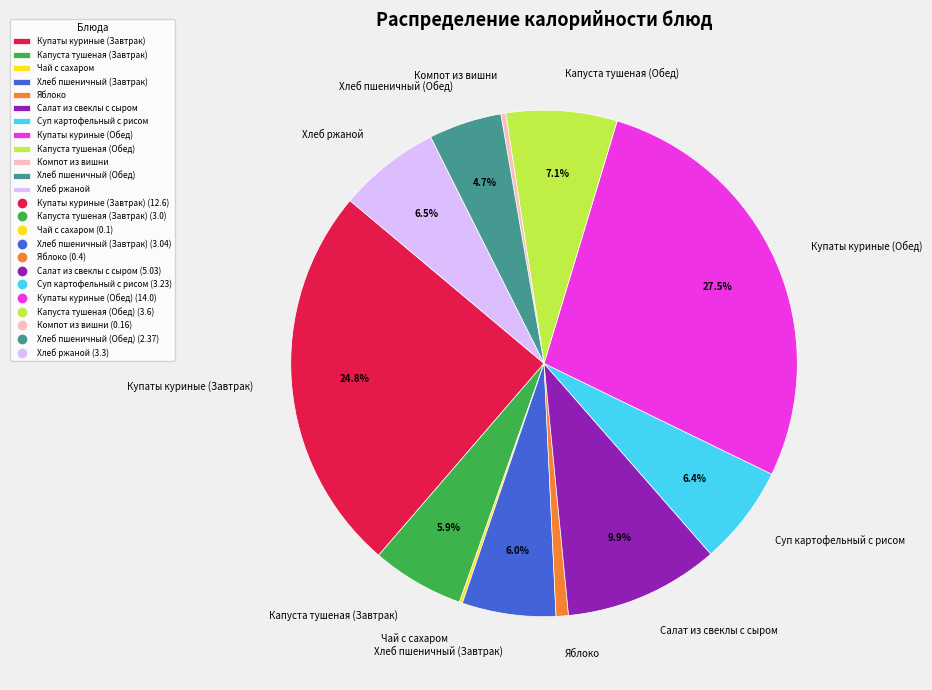

Between Компот из вишни and Купаты куриные (Обед), which is larger?

Купаты куриные (Обед)